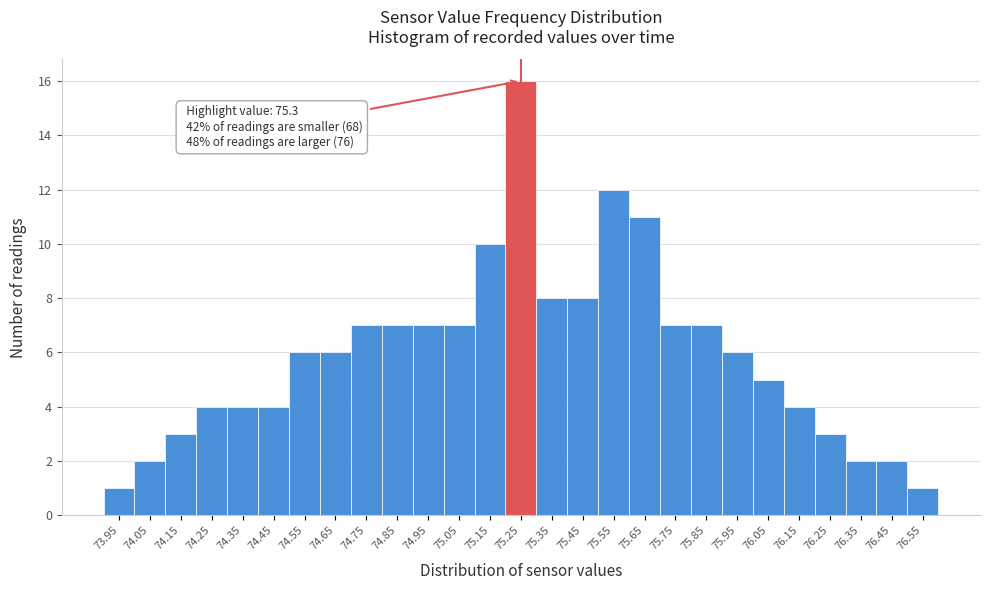

Reading right to left, list all the values displayed in this chart.

76.55=1	76.45=2	76.35=2	76.25=3	76.15=4	76.05=5	75.95=6	75.85=7	75.75=7	75.65=11	75.55=12	75.45=8	75.35=8	75.25=16	75.15=10	75.05=7	74.95=7	74.85=7	74.75=7	74.65=6	74.55=6	74.45=4	74.35=4	74.25=4	74.15=3	74.05=2	73.95=1